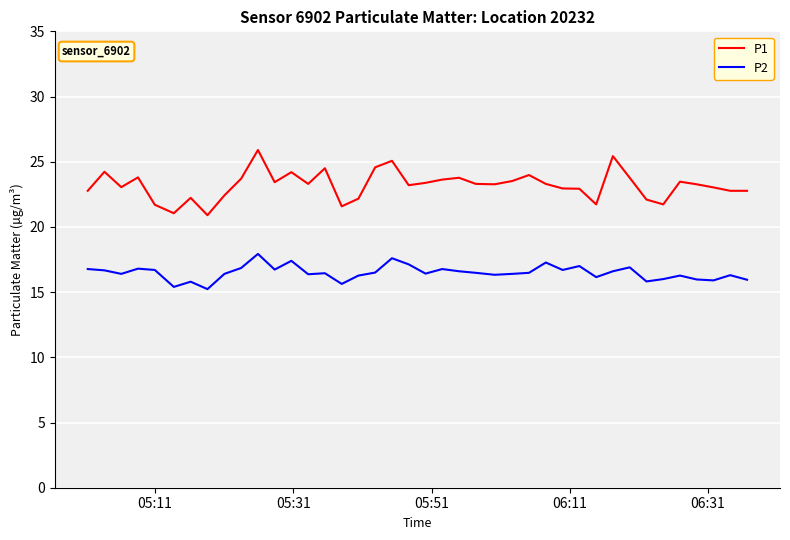

True or false: P2 and P1 intersect in this chart.

False